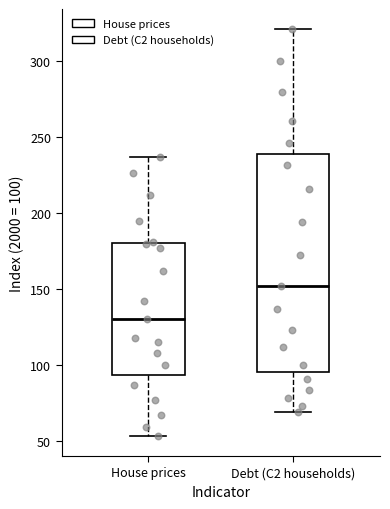

Which box's median line is the highest?

Debt (C2 households)